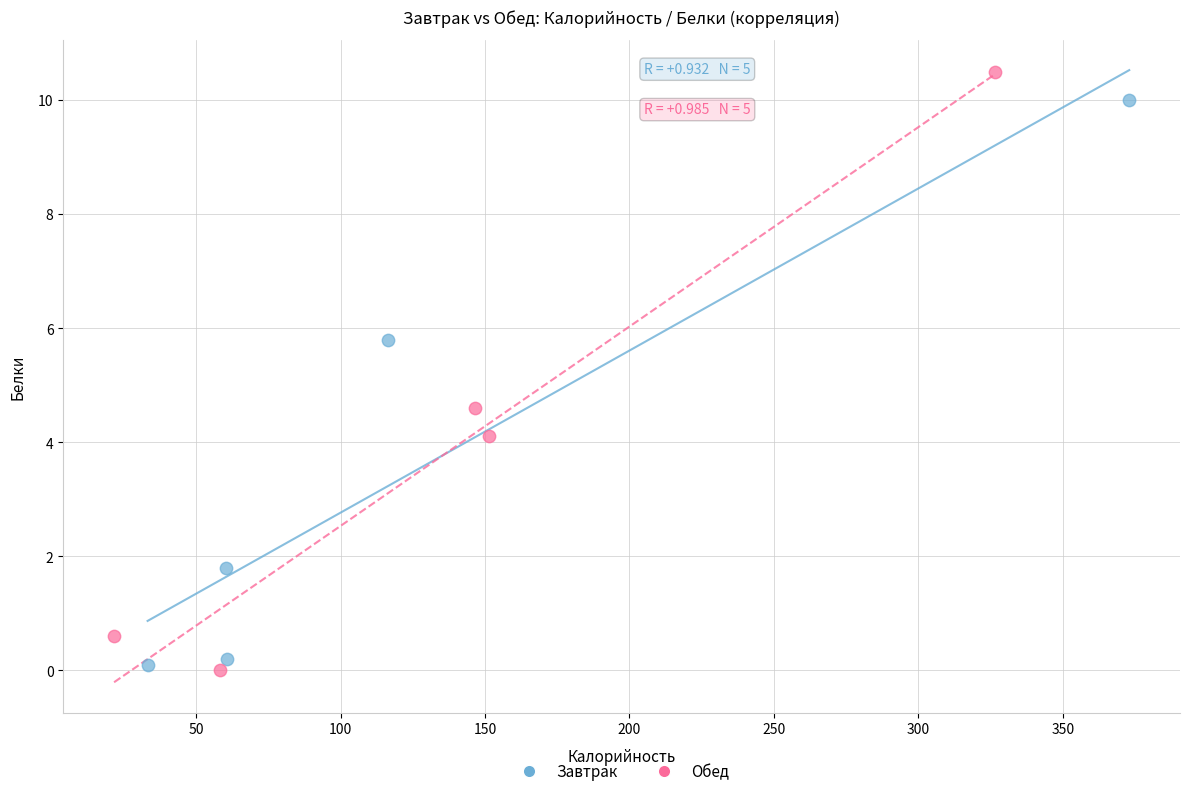

Which series reaches the maximum Y coordinate?

Обед